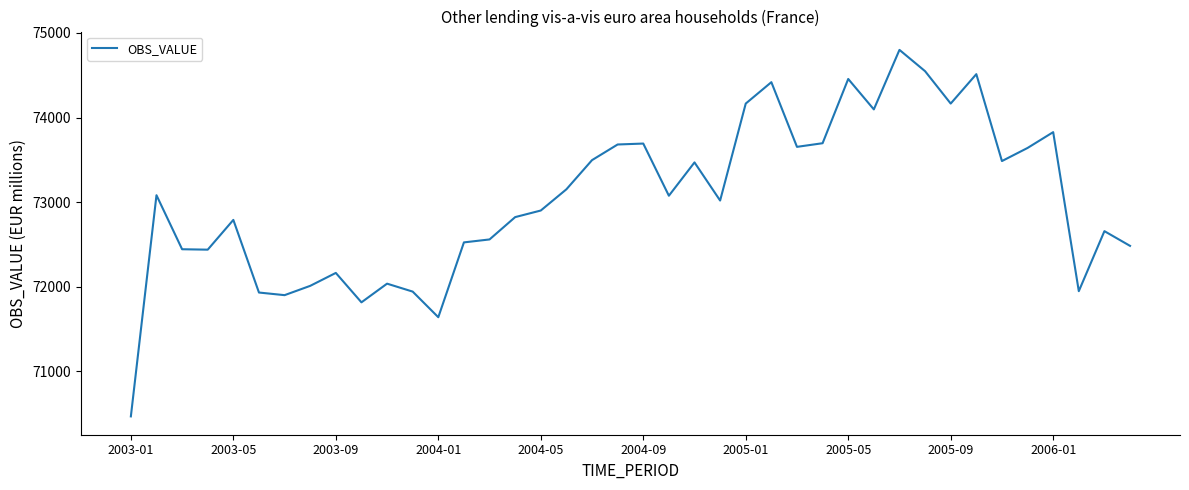

What is the difference between the second highest and second lowest values?

2910